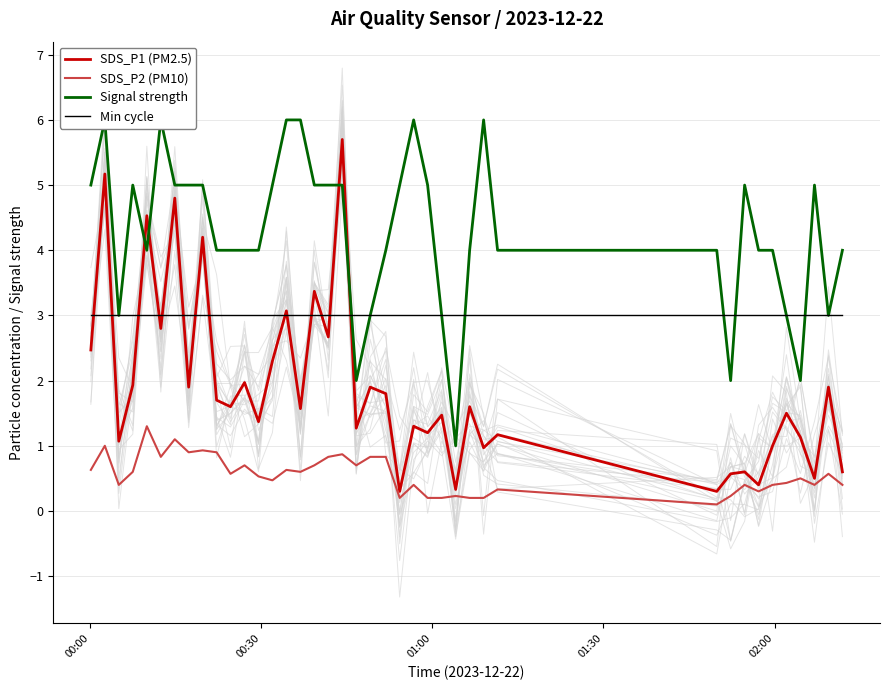

True or false: SDS_P2 (PM10) and Min cycle cross at least once.

False